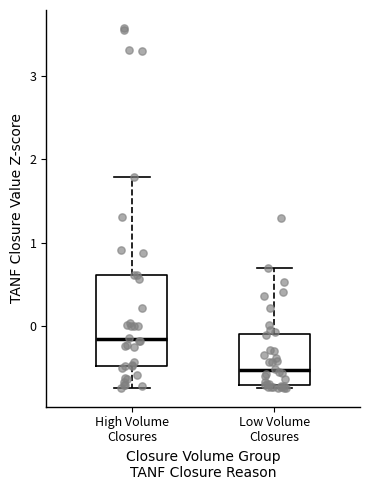

Which box's median line is the highest?

High Volume Closures